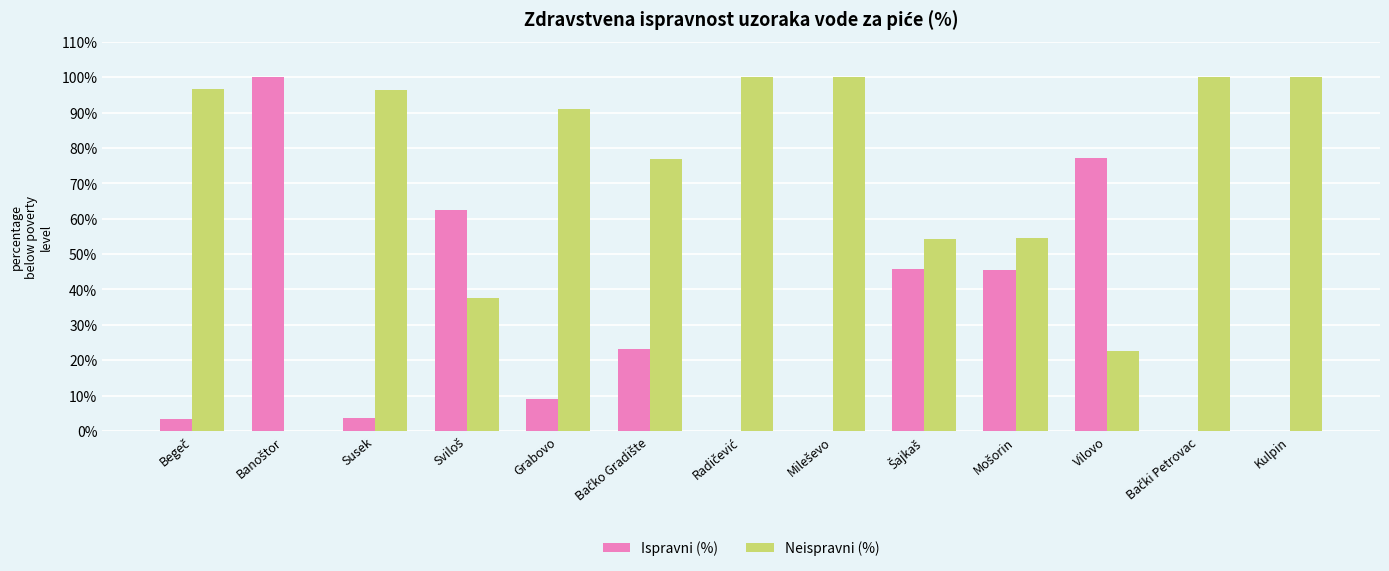

Which series has the largest total across all categories?

Neispravni (%)